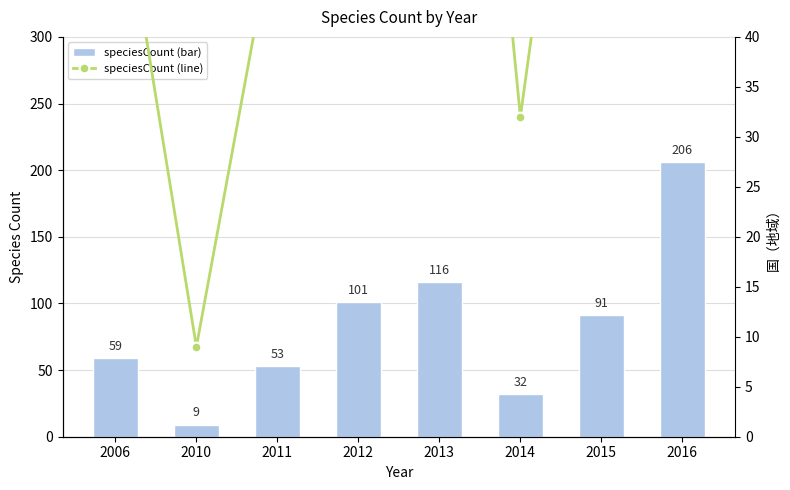

Does the chart contain stacked bars?

No